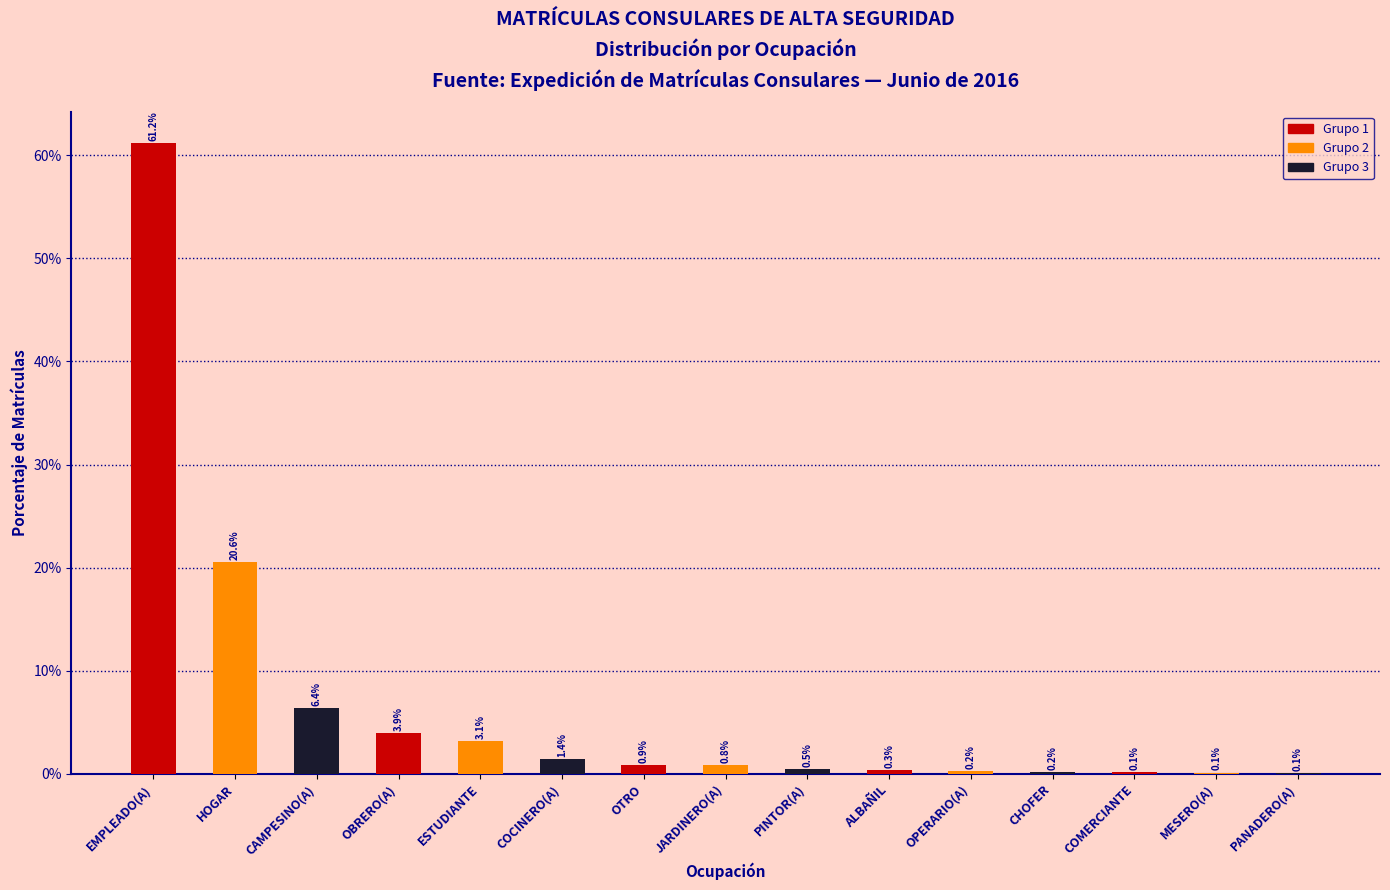

Are the bars horizontal?

No